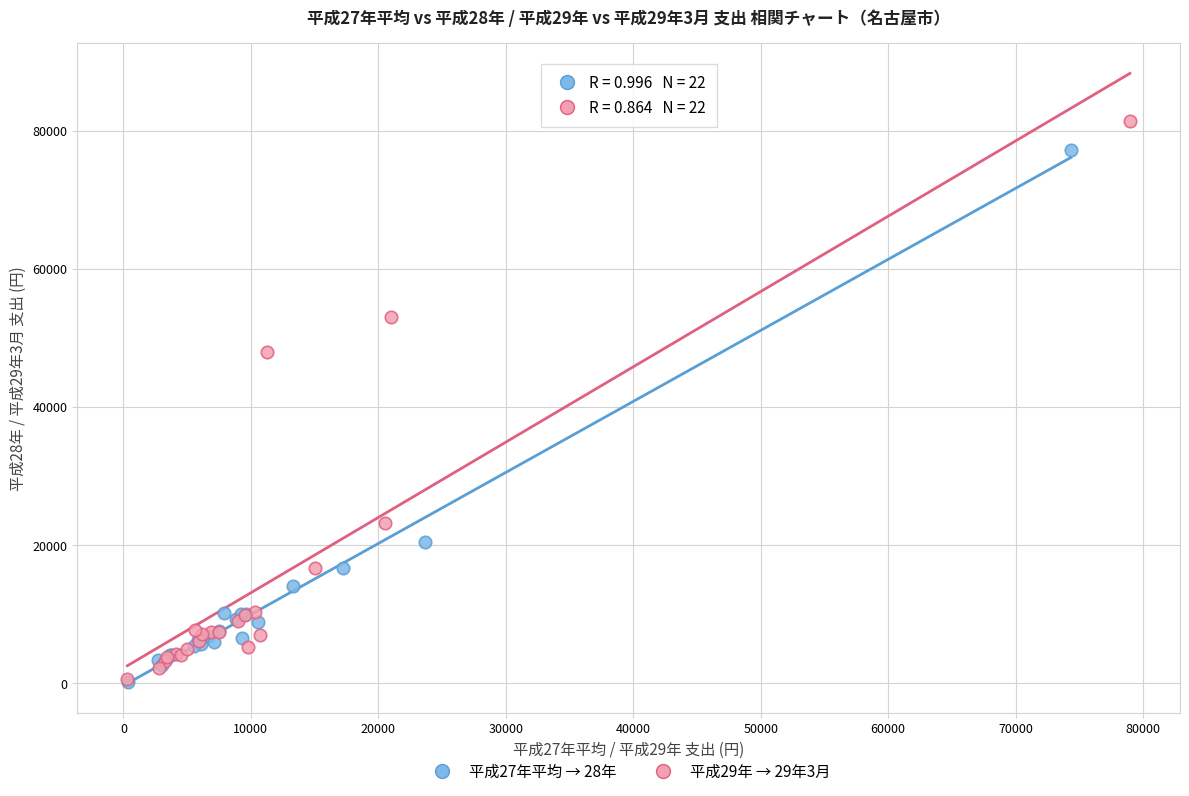

Which series has the largest Y range (max minus min)?

平成29年 → 29年3月